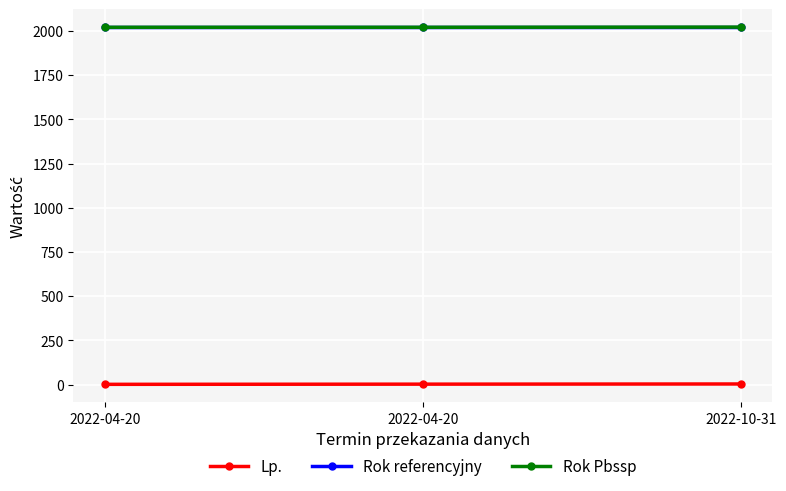

The Rok referencyjny series shows 2021 at 2022-10-31. True or false?

True